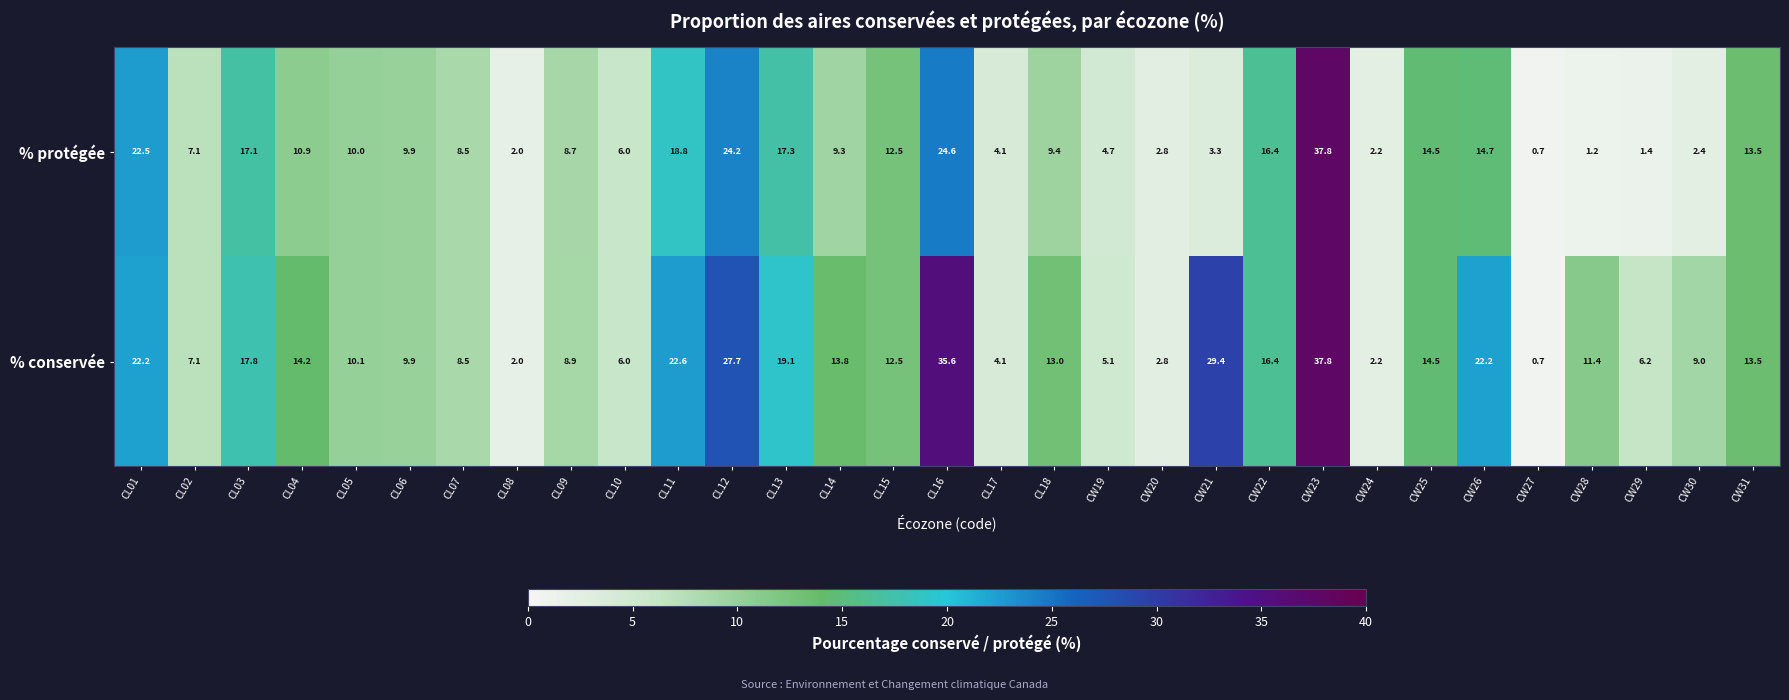

Is it true that % protégée equals 7.5 at CL04?

False